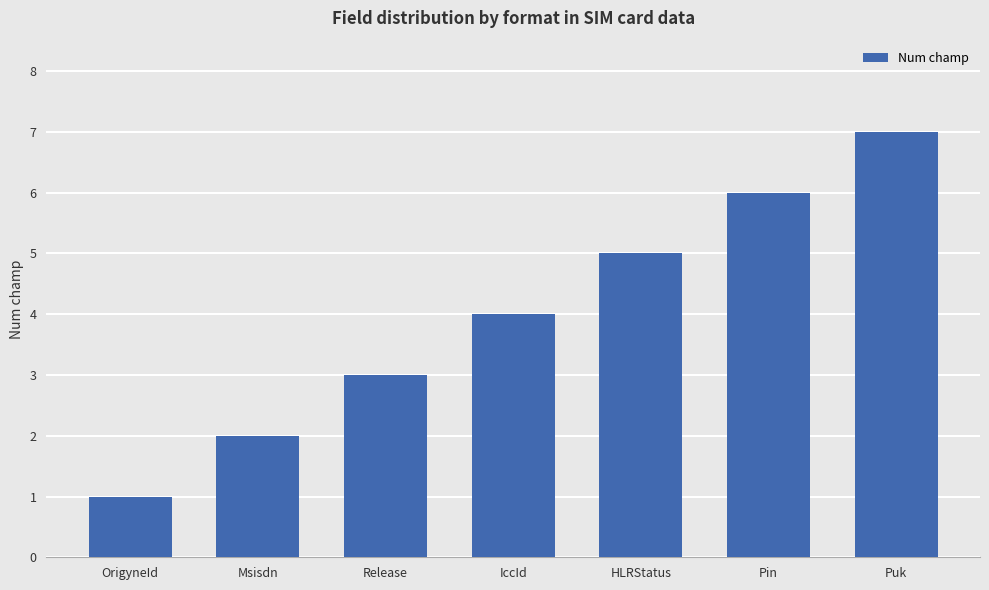

What is the change in value from Release to IccId?

+1